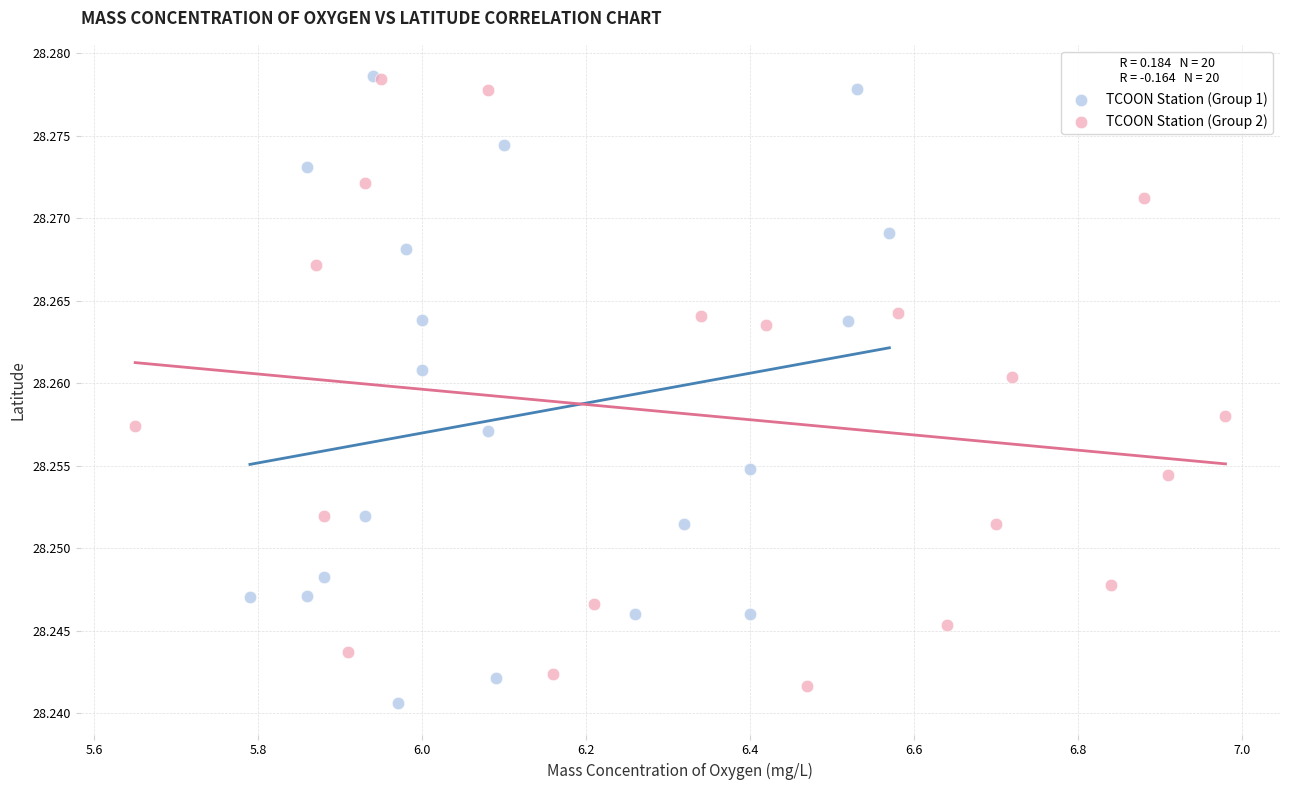

What are all the series names shown in the legend?

TCOON Station (Group 1), TCOON Station (Group 2)